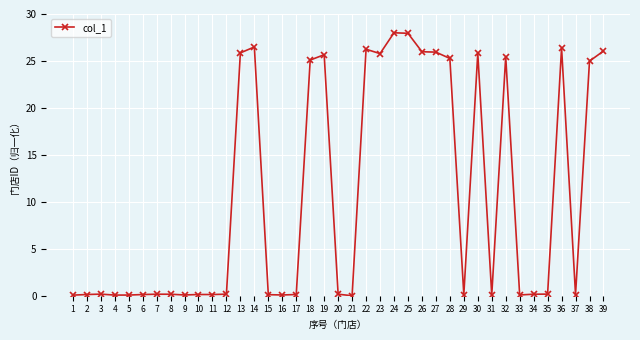

What is the difference between the maximum and minimum values?

28.0